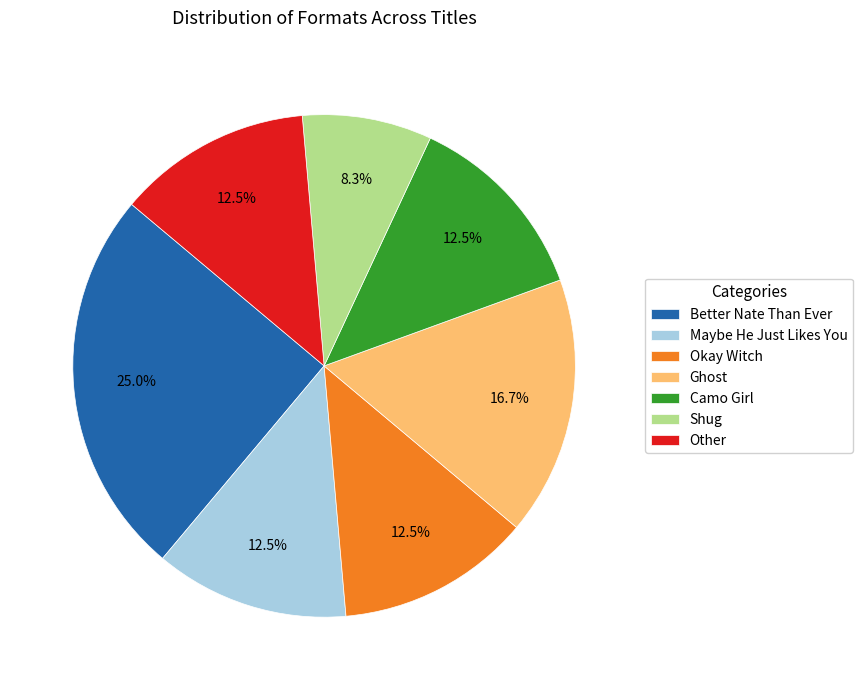

Combined, what portion of the pie is Camo Girl and Other?

25.0%